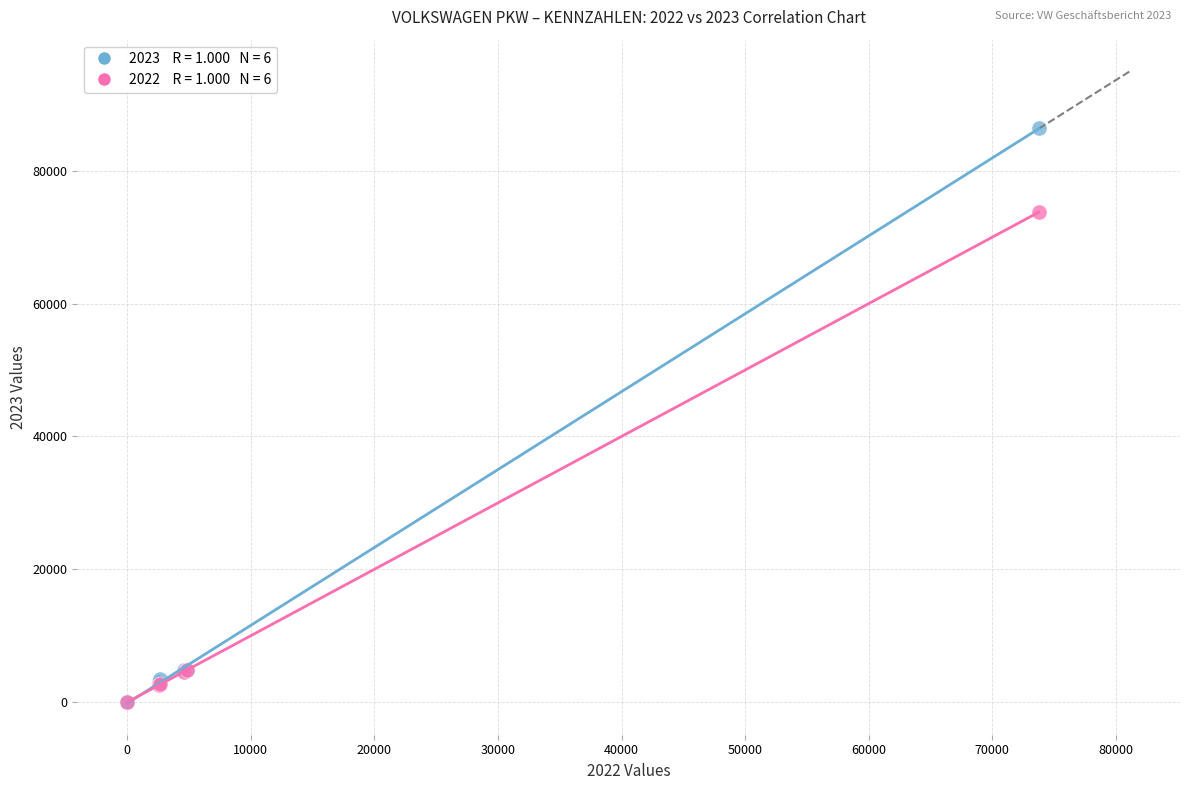

Across all series, what Y value is closest to 43192?

73773.0